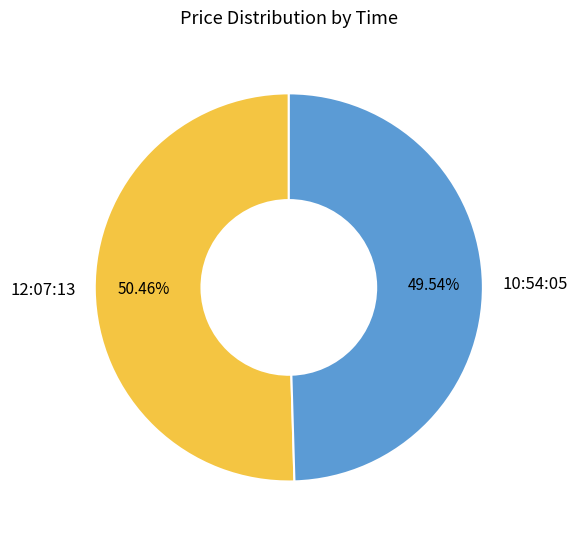

Do 10:54:05 and 12:07:13 together represent more than half of the pie?

Yes